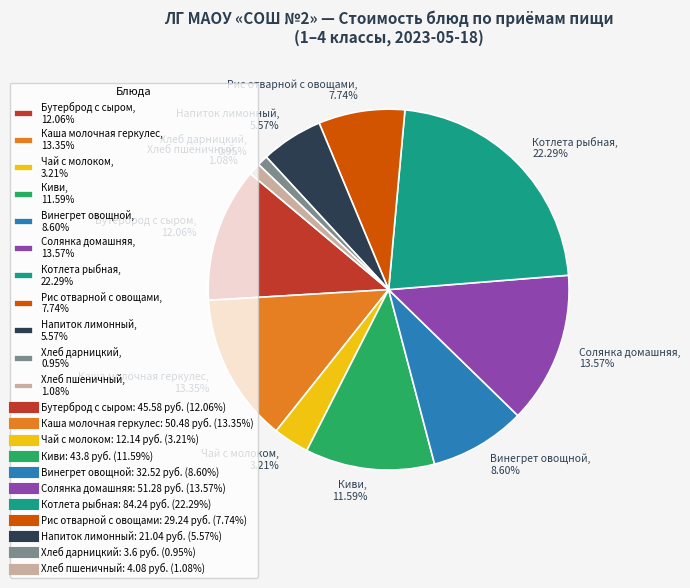

How many slices are in this pie chart?

11